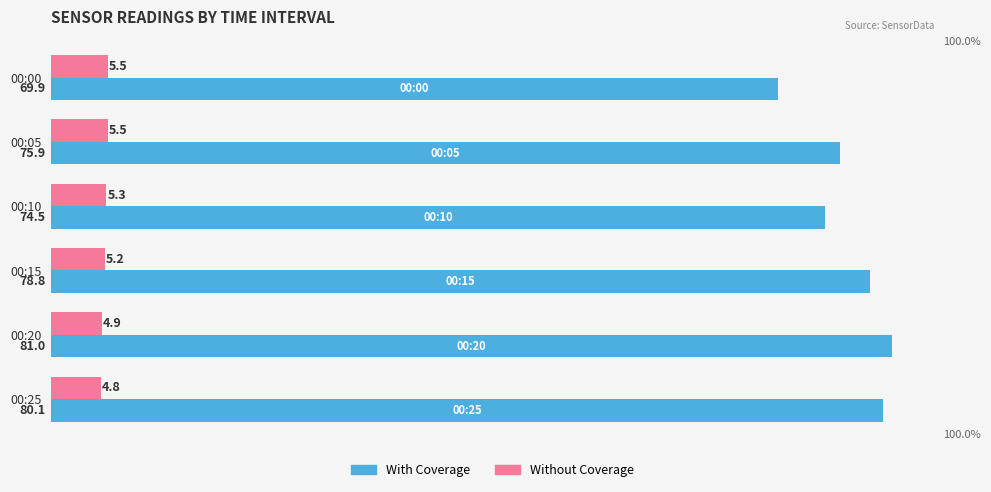

Which series has the widest spread of values?

With Coverage